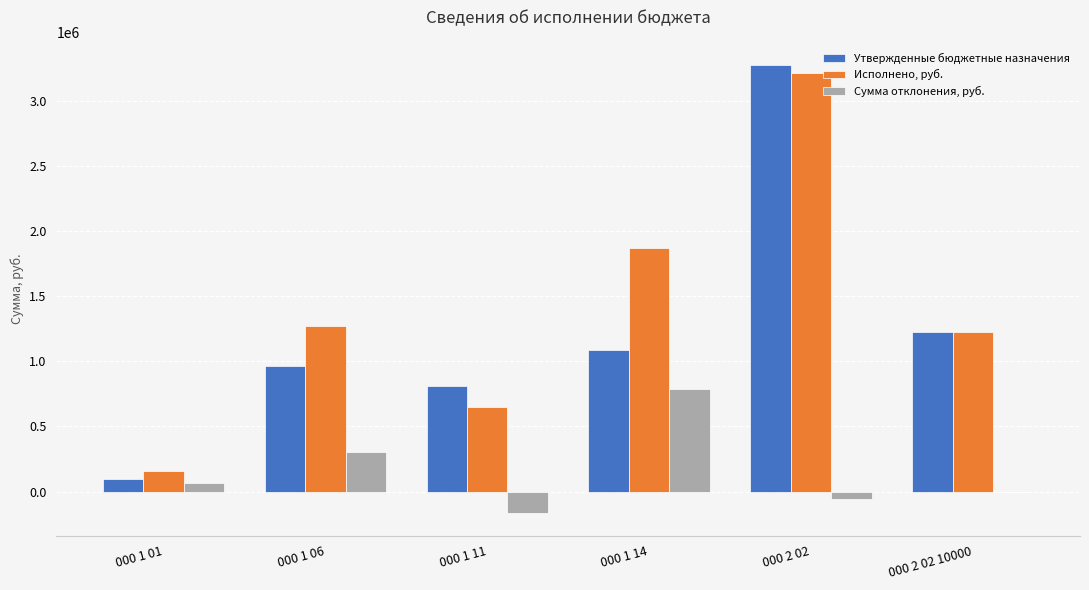

True or false: Утвержденные бюджетные назначения has a value of 694109.3 at 000 1 14.

False